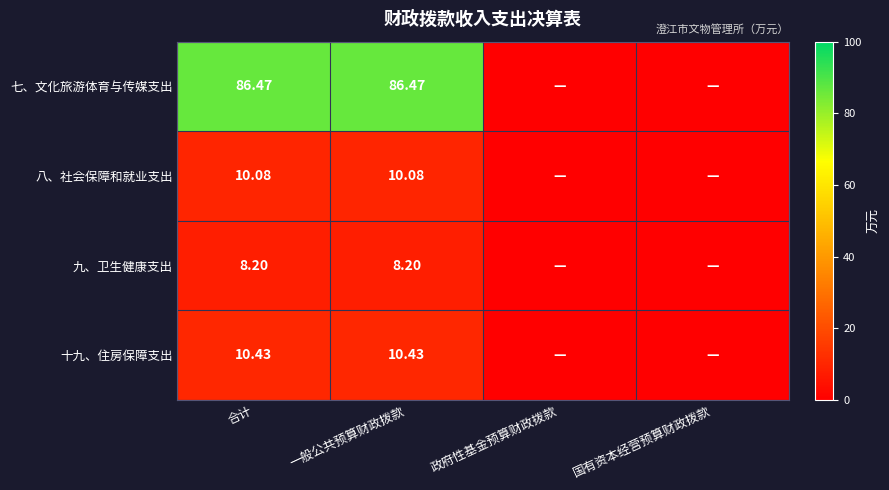

The value of 十九、住房保障支出 at 合计 is 10.4. True or false?

True